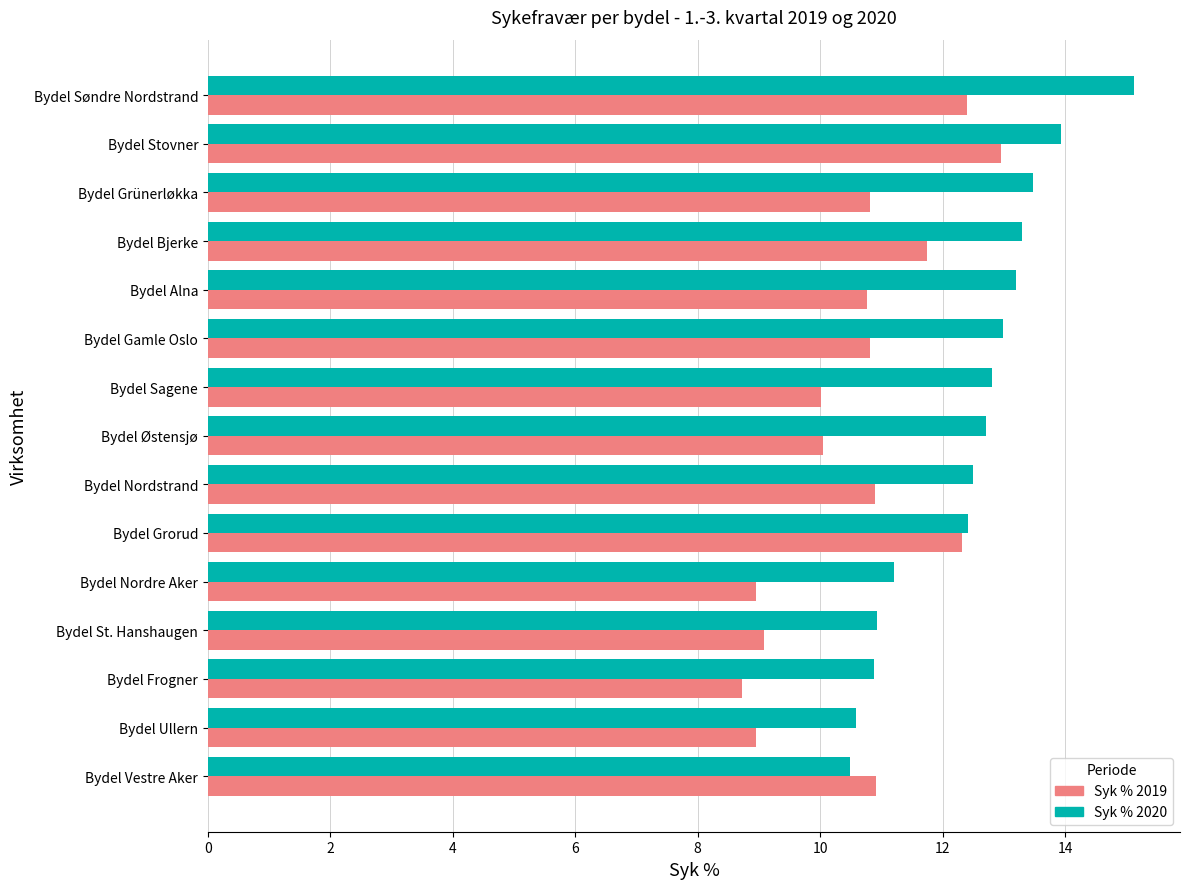

What value does the Syk % 2019 series have at Bydel Vestre Aker?

10.9